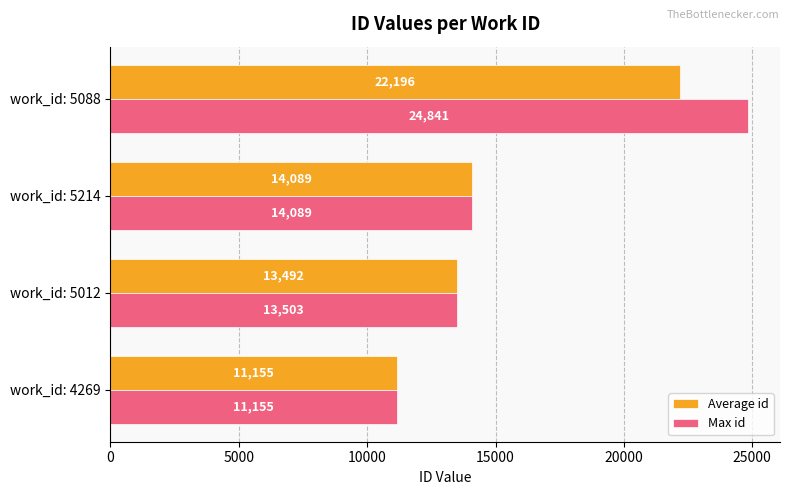

What is the sum of all Max id values?

63588.0